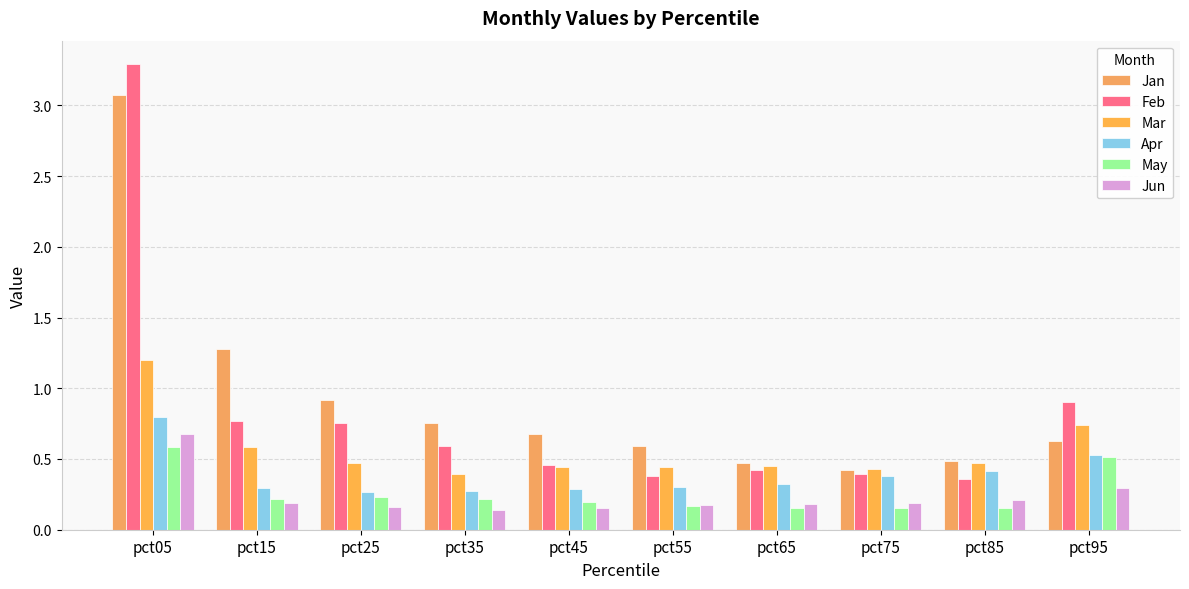

What are all the series names shown in the legend?

Jan, Feb, Mar, Apr, May, Jun